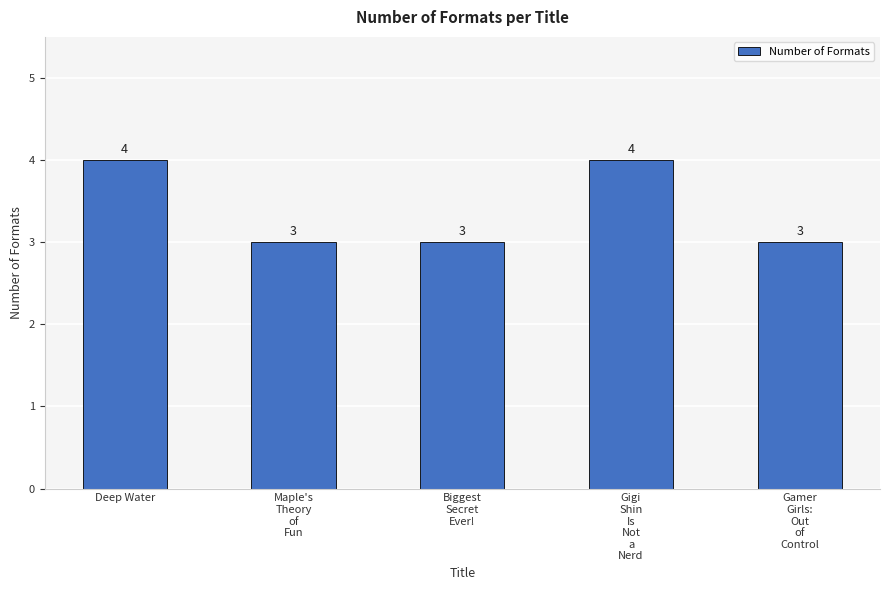

What is the greatest value displayed?

4